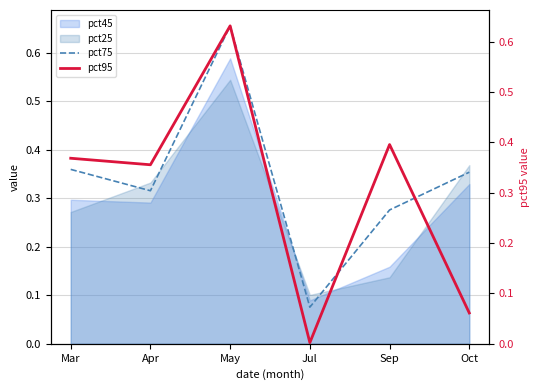

True or false: pct75 has more than 1 interior local peaks.

False